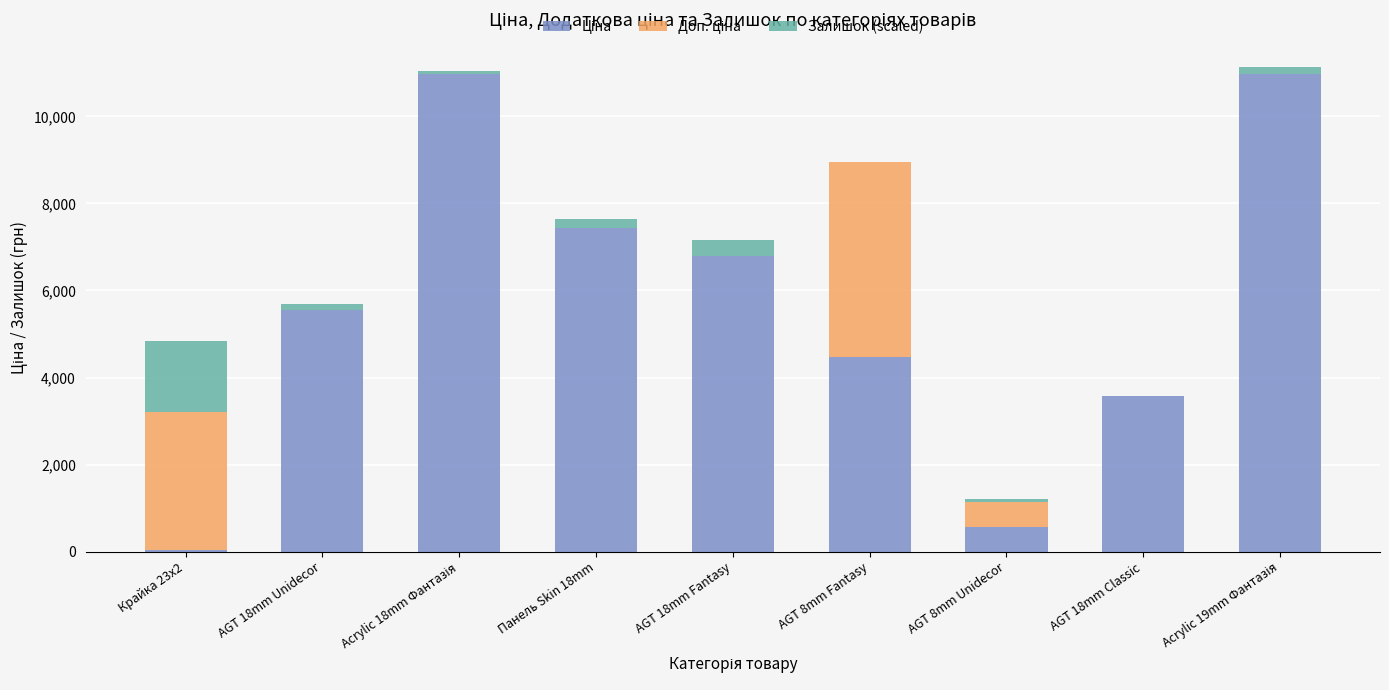

Are the bars horizontal?

No